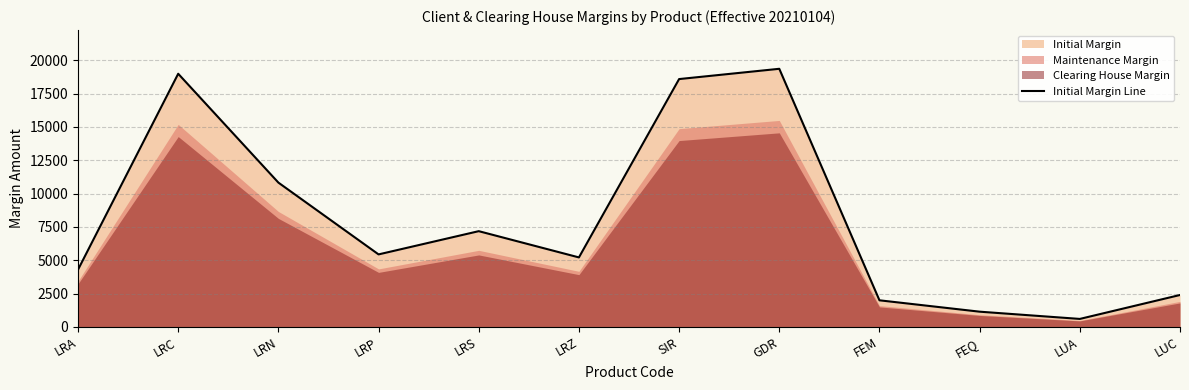

What is the value of the 10th point from the left?

1142